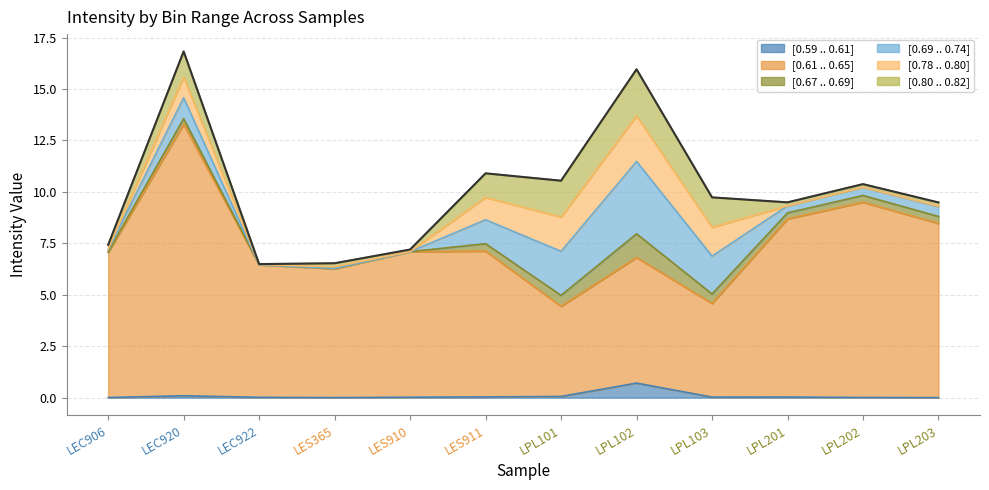

Which series has the largest range (max minus min)?

[0.61 .. 0.65]